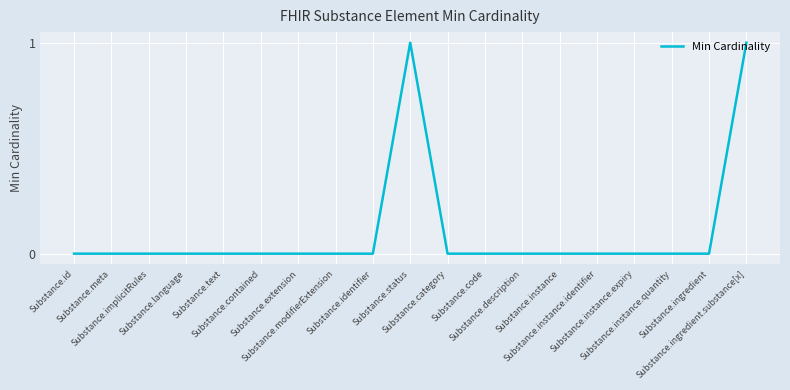

How many distinct data groups are displayed?

1